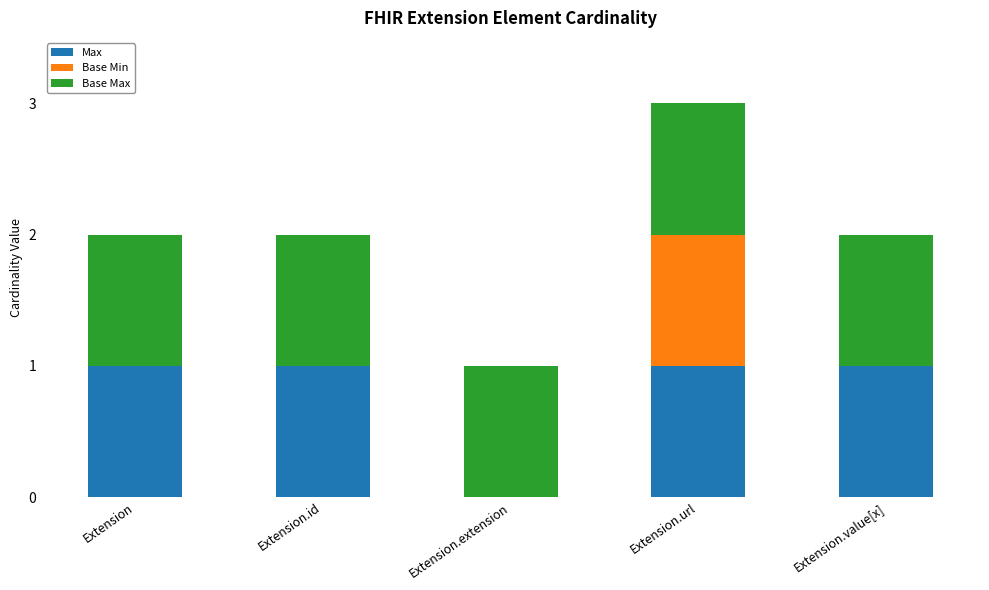

What is the total value across all series at Extension.url?

3